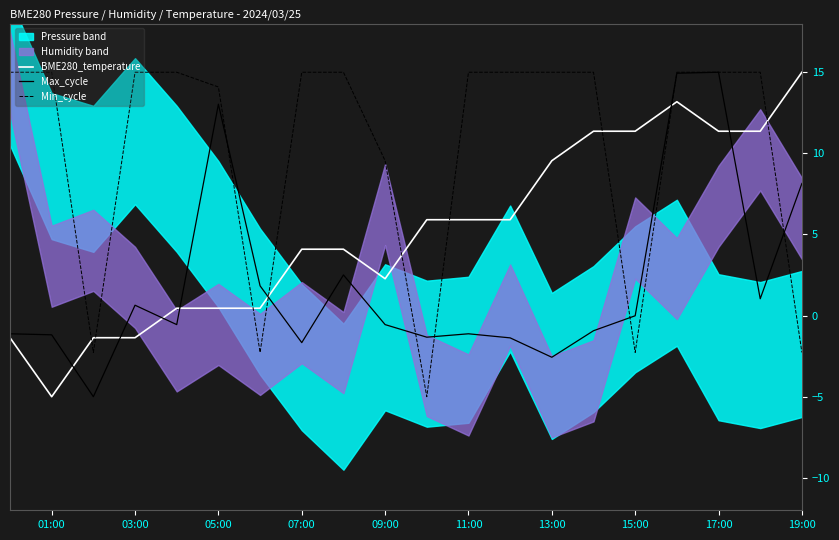

The value of Max_cycle at 11:00 is -1.1. True or false?

True